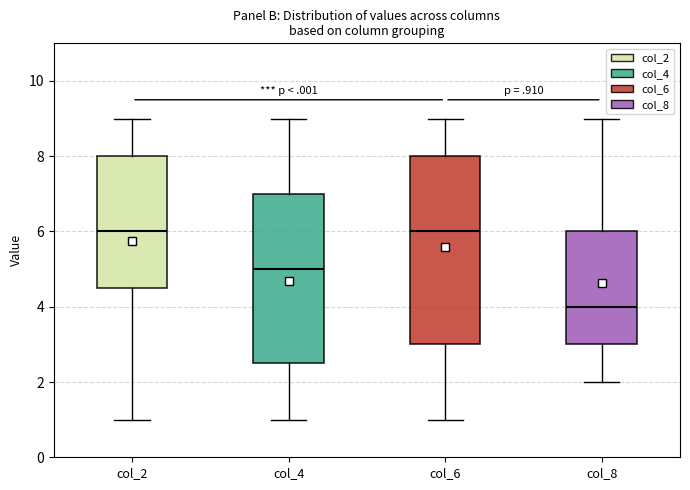

Where is the lower edge of the box for col_6 on the y-axis? The values are not printed on the chart, so give them approximately, as read against the axis.

3.0